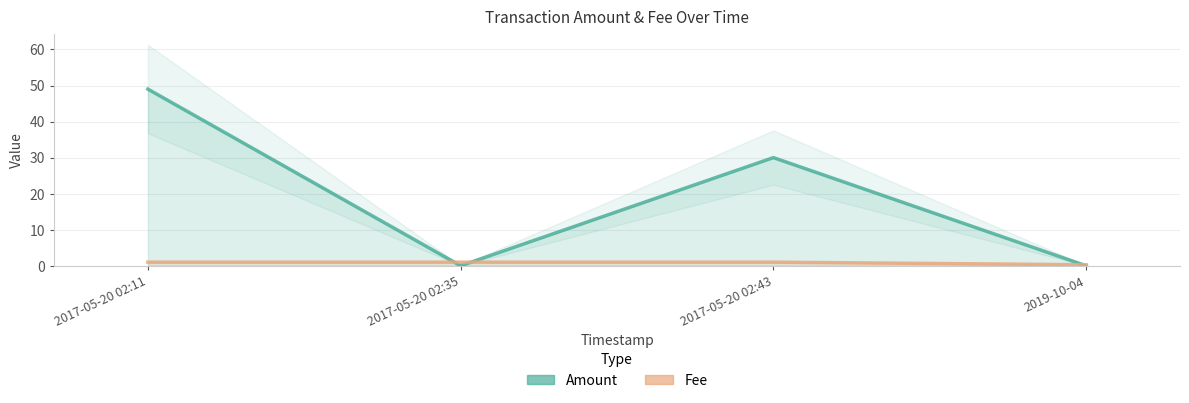

After their last crossing, which series has the higher values: Amount or Fee?

Fee